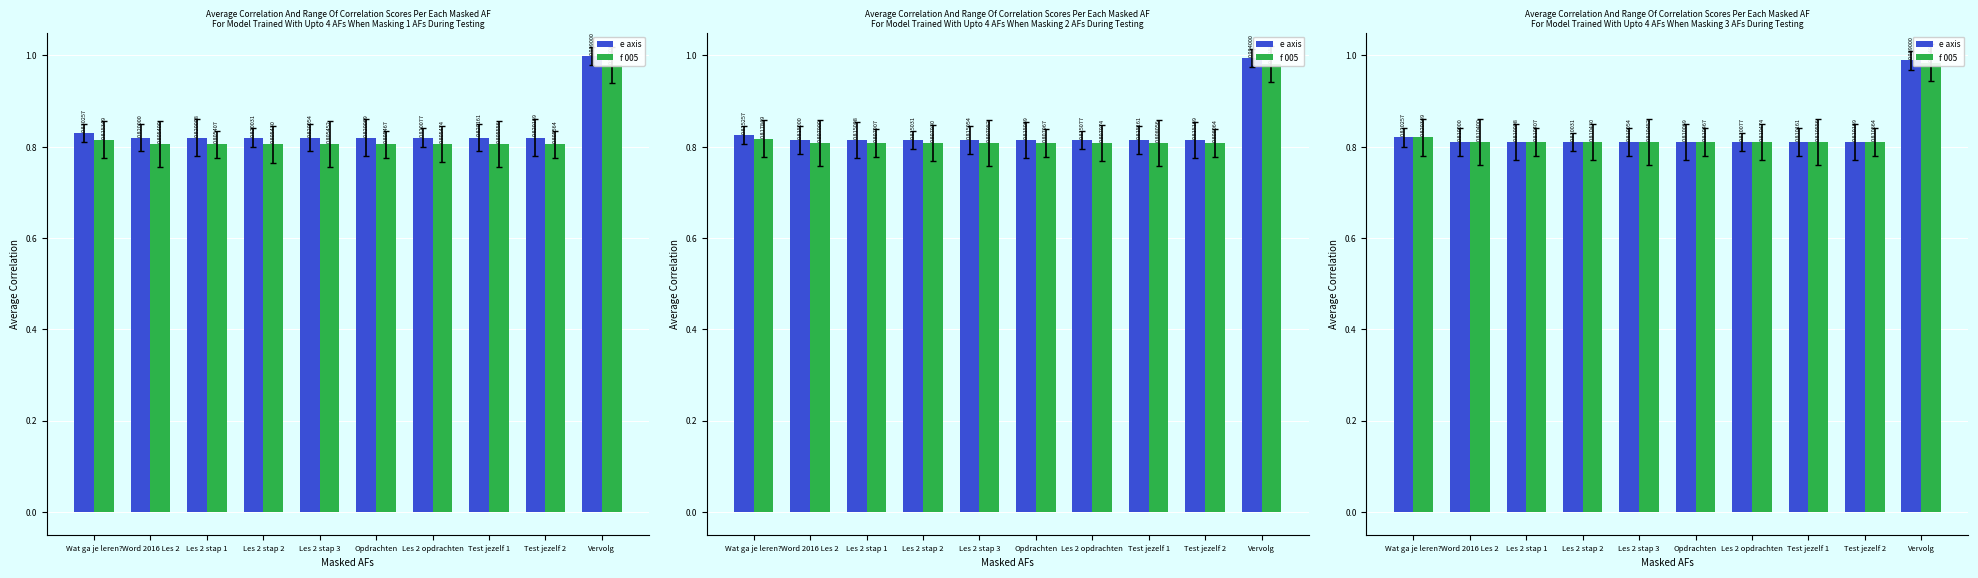

Which series changed the most between Test jezelf 1 and Vervolg?

e axis